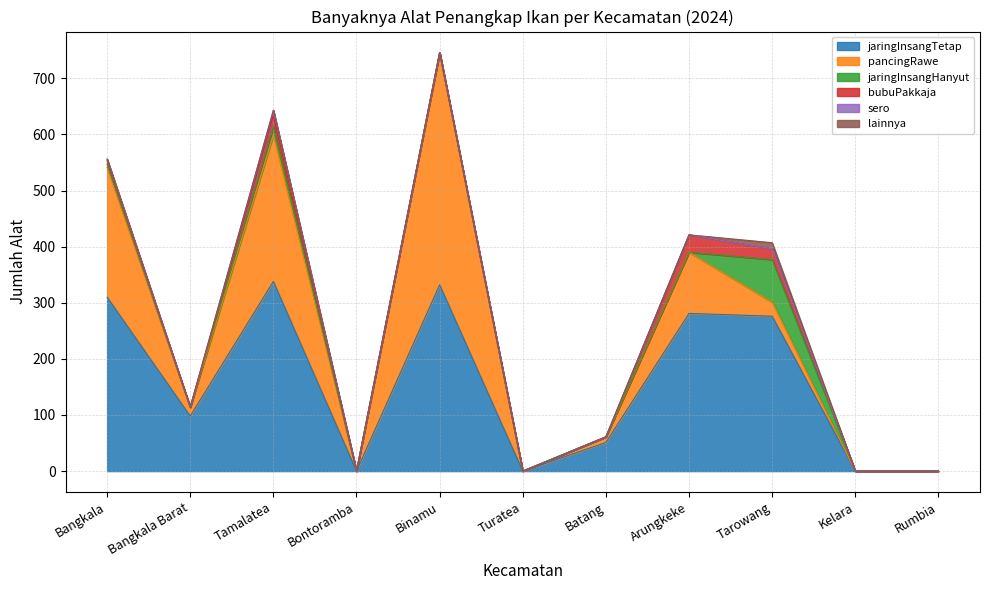

Reading right to left, transcribe all the data shown in this chart.

jaringInsangTetap: Rumbia=0	Kelara=0	Tarowang=276	Arungkeke=281	Batang=51	Turatea=0	Binamu=332	Bontoramba=0	Tamalatea=338	Bangkala Barat=98	Bangkala=310
pancingRawe: Rumbia=0	Kelara=0	Tarowang=25	Arungkeke=109	Batang=10	Turatea=0	Binamu=414	Bontoramba=0	Tamalatea=261	Bangkala Barat=16	Bangkala=231
jaringInsangHanyut: Rumbia=0	Kelara=0	Tarowang=76	Arungkeke=0	Batang=0	Turatea=0	Binamu=0	Bontoramba=0	Tamalatea=15	Bangkala Barat=0	Bangkala=6
bubuPakkaja: Rumbia=0	Kelara=0	Tarowang=19	Arungkeke=31	Batang=0	Turatea=0	Binamu=0	Bontoramba=0	Tamalatea=19	Bangkala Barat=0	Bangkala=6
sero: Rumbia=0	Kelara=0	Tarowang=0	Arungkeke=0	Batang=0	Turatea=0	Binamu=0	Bontoramba=0	Tamalatea=10	Bangkala Barat=0	Bangkala=3
lainnya: Rumbia=0	Kelara=0	Tarowang=11	Arungkeke=0	Batang=0	Turatea=0	Binamu=0	Bontoramba=0	Tamalatea=0	Bangkala Barat=0	Bangkala=0